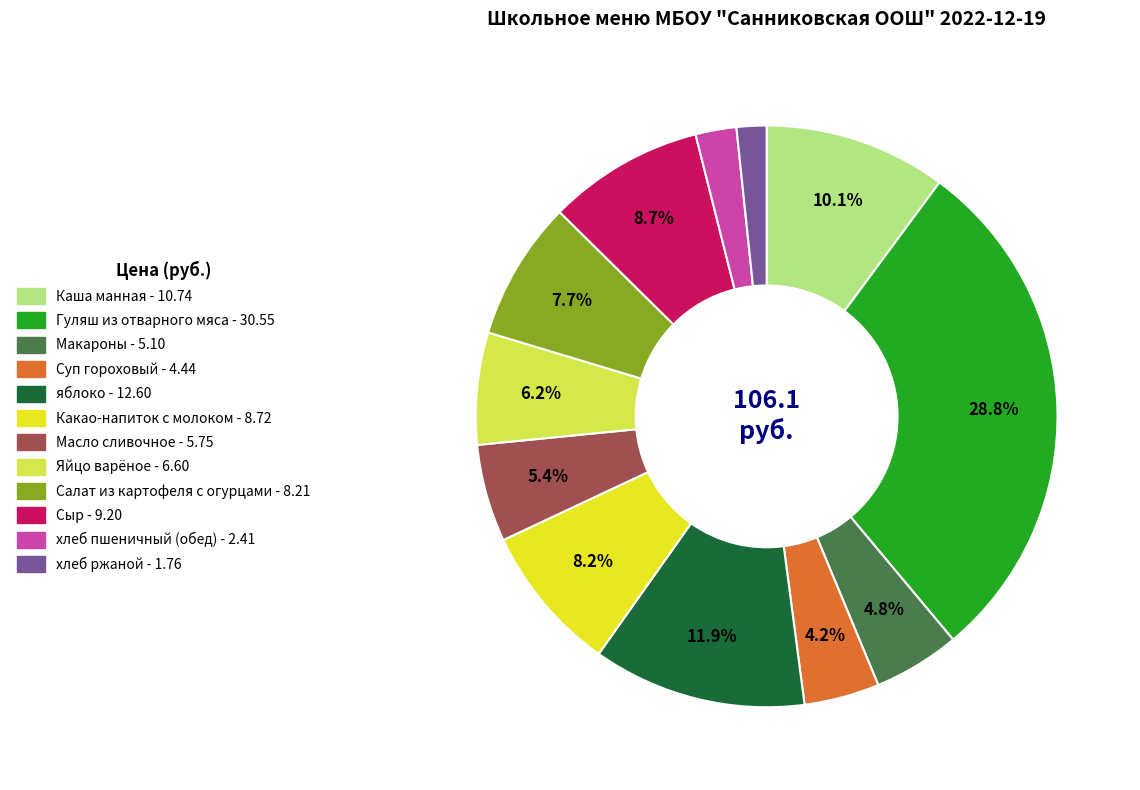

What is the largest slice in the pie chart?

Гуляш из отварного мяса